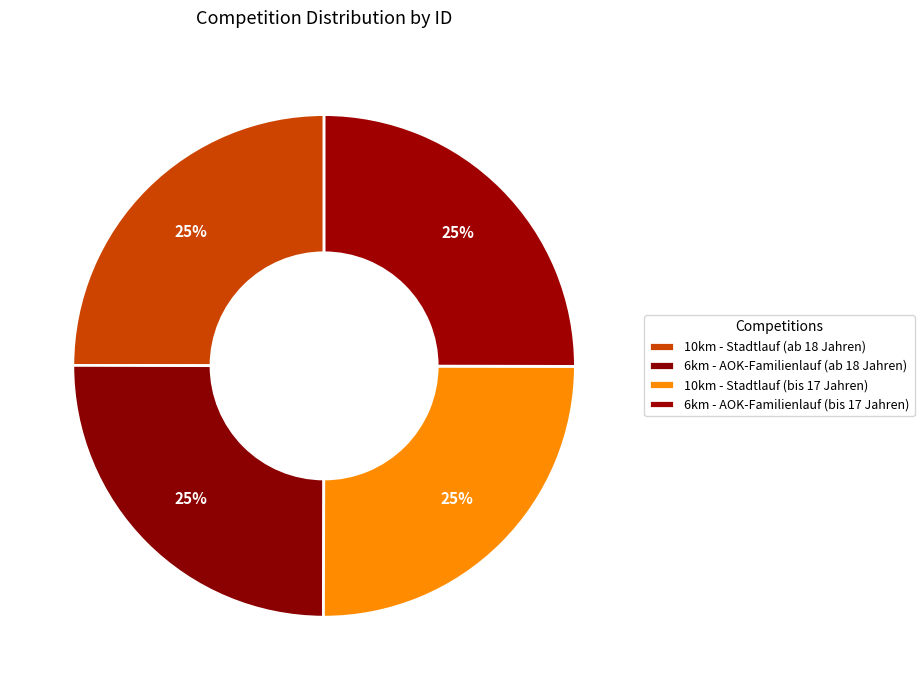

Which has a higher value, 6km - AOK-Familienlauf (bis 17 Jahren) or 10km - Stadtlauf (ab 18 Jahren)?

6km - AOK-Familienlauf (bis 17 Jahren)